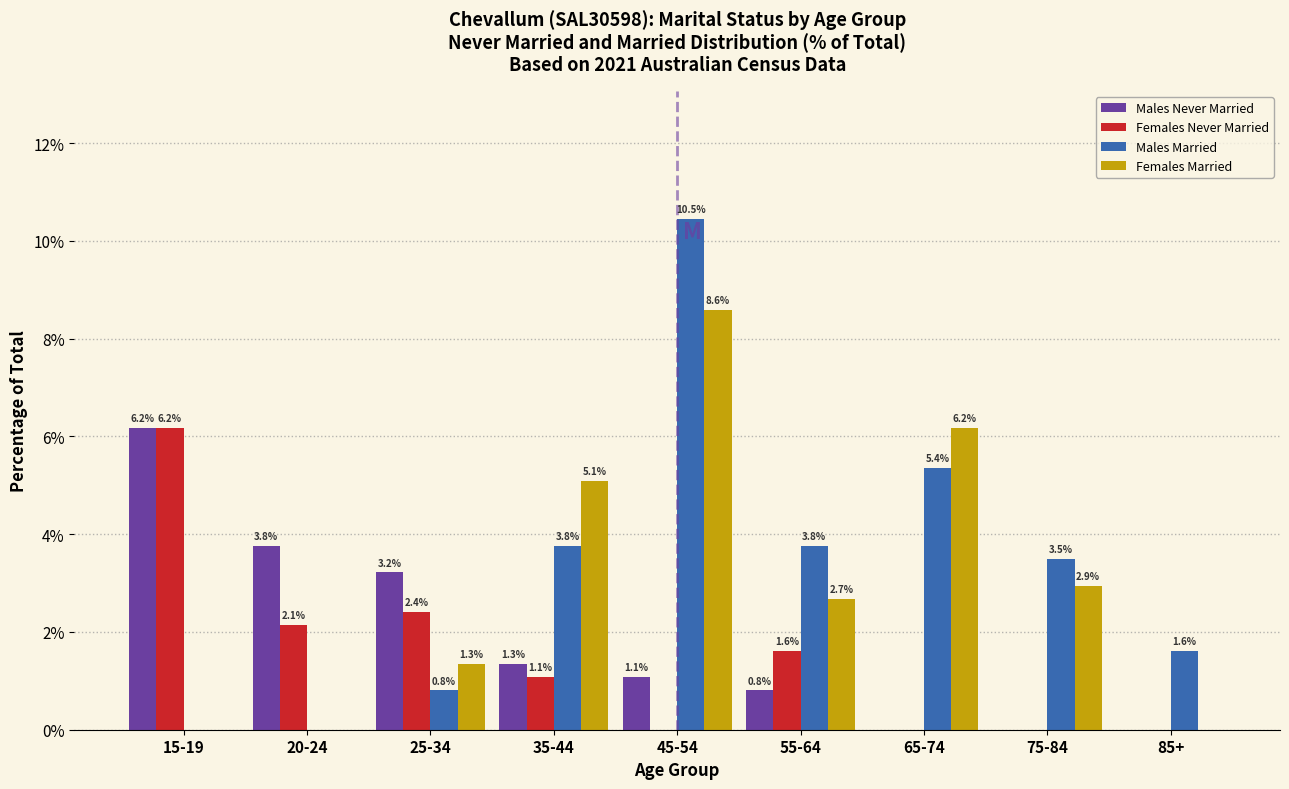

Reading left to right, transcribe all the data shown in this chart.

Males Never Married: 15-19=6.2	20-24=3.8	25-34=3.2	35-44=1.3	45-54=1.1	55-64=0.8	65-74=0.0	75-84=0.0	85+=0.0
Females Never Married: 15-19=6.2	20-24=2.1	25-34=2.4	35-44=1.1	45-54=0.0	55-64=1.6	65-74=0.0	75-84=0.0	85+=0.0
Males Married: 15-19=0.0	20-24=0.0	25-34=0.8	35-44=3.8	45-54=10.5	55-64=3.8	65-74=5.4	75-84=3.5	85+=1.6
Females Married: 15-19=0.0	20-24=0.0	25-34=1.3	35-44=5.1	45-54=8.6	55-64=2.7	65-74=6.2	75-84=2.9	85+=0.0